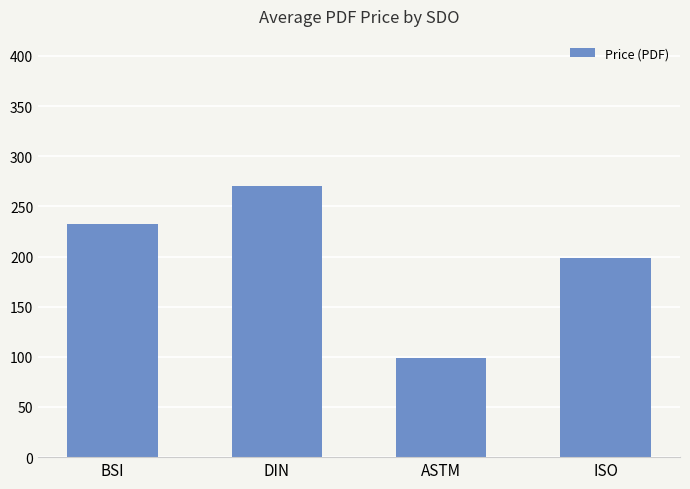

Approximately how many times larger is the value at ISO compared to DIN?

0.7